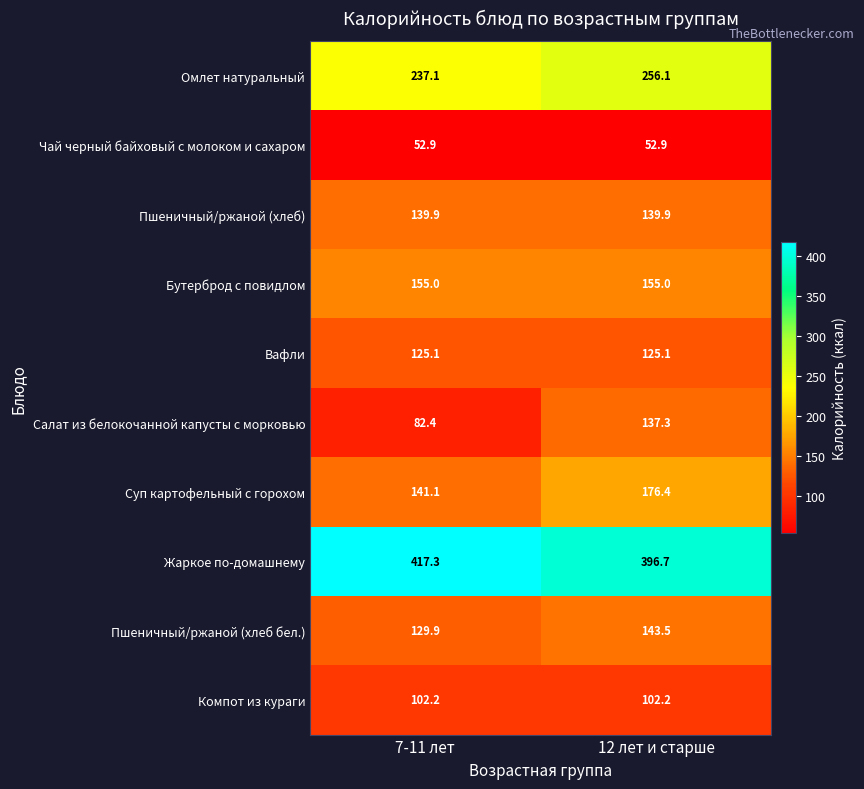

What is the greatest value displayed?

417.3